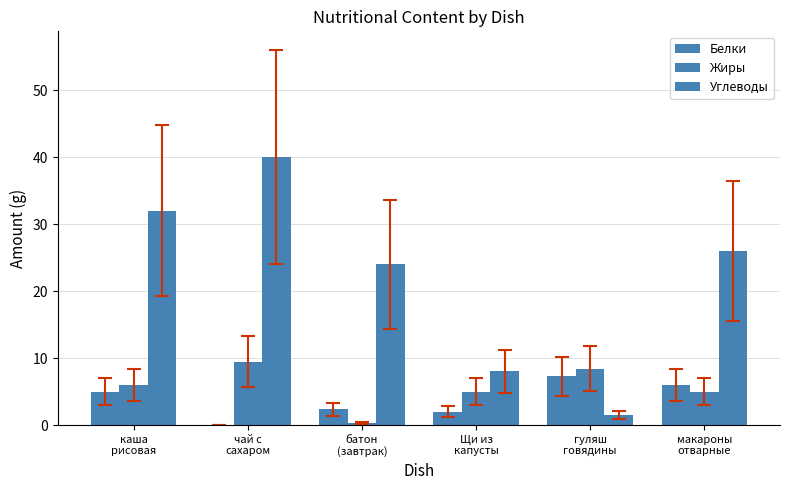

What is the difference between the maximum and minimum values in the Белки series?

7.3